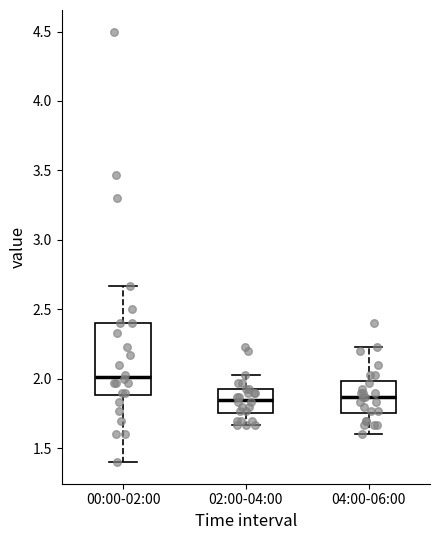

Reading left to right, read every box against the y-axis: the position of its median line, the range the box covers, and the ends of its whiskers. The values are not printed on the chart, so give them approximately, as read against the axis.

00:00-02:00: median 2.00, box 1.90 to 2.40, whiskers 1.40 to 2.65
02:00-04:00: median 1.85, box 1.75 to 1.95, whiskers 1.65 to 2.05
04:00-06:00: median 1.85, box 1.75 to 2.00, whiskers 1.60 to 2.25